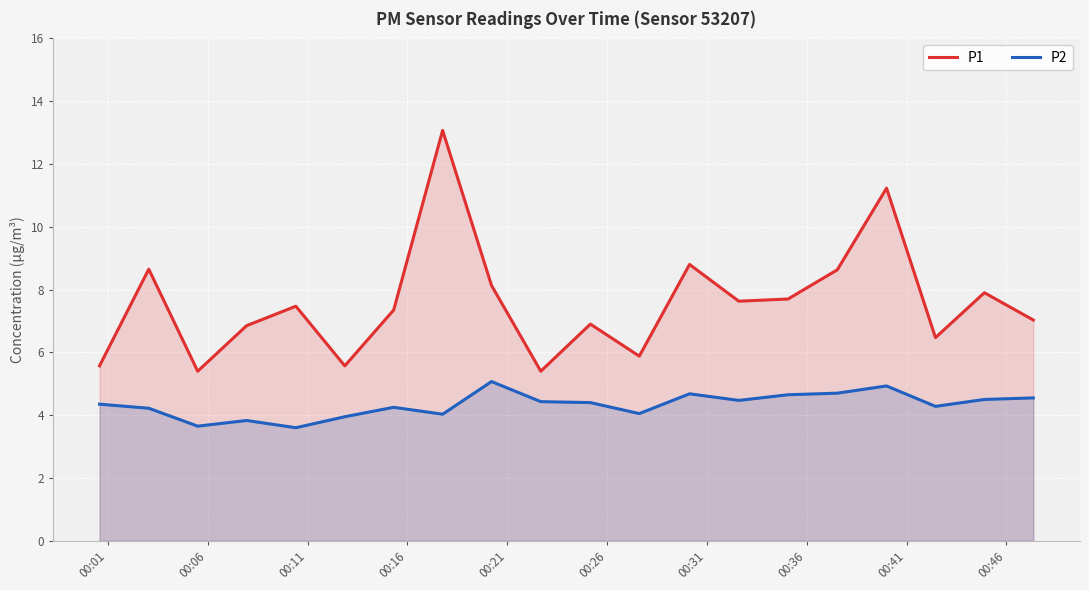

How many interior local valleys does the P2 series have?

6